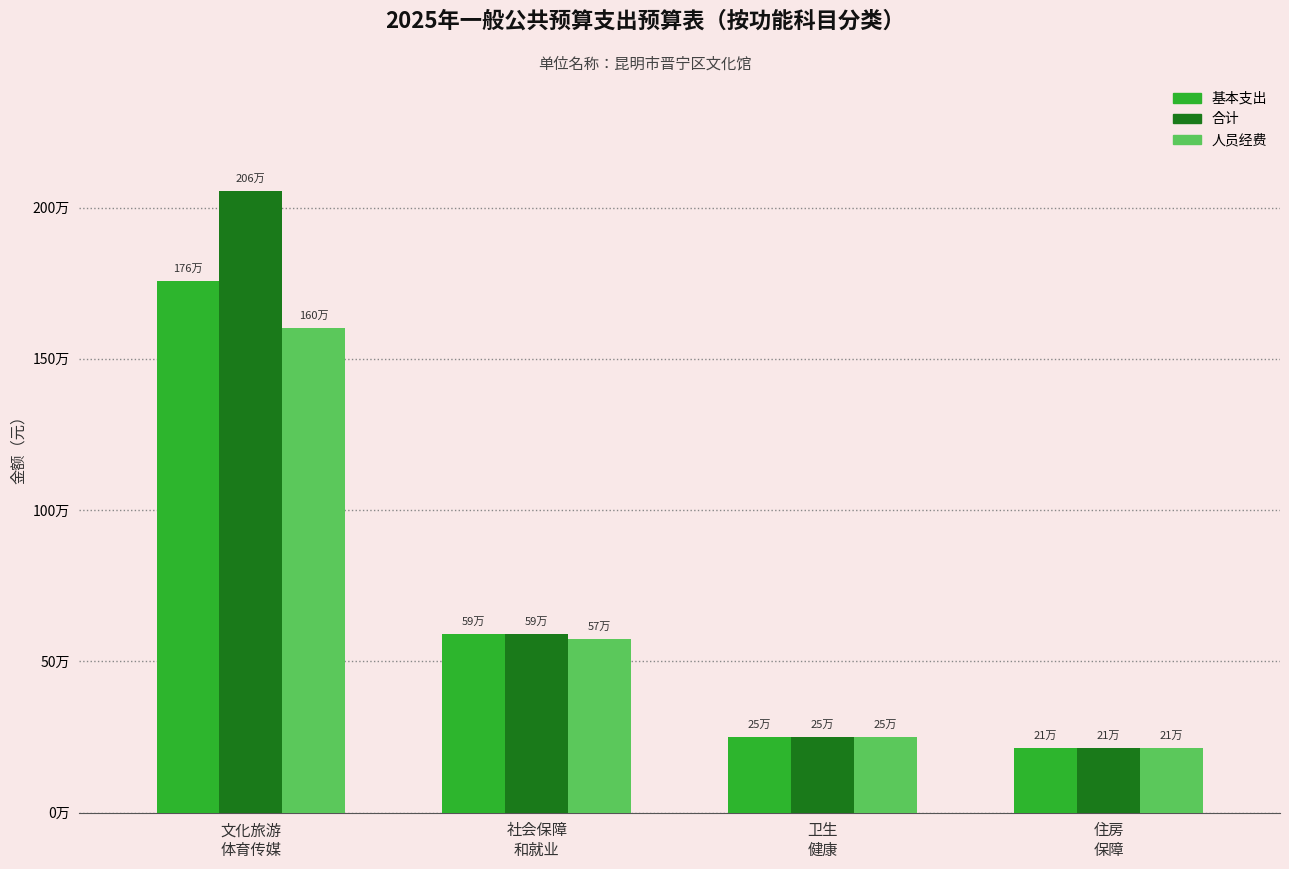

Are the bars horizontal?

No